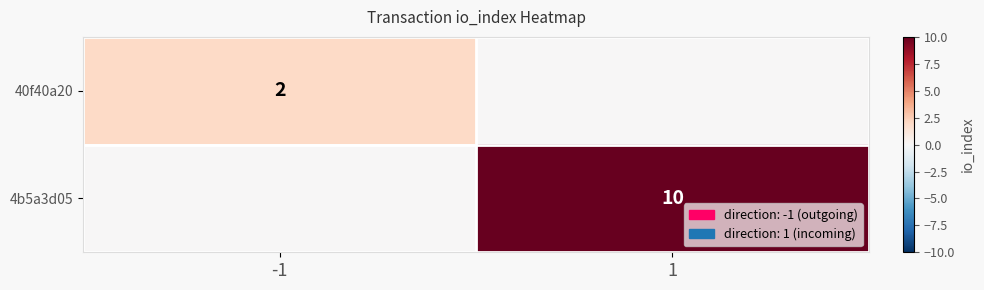

The 40f40a20 series shows 2 at -1. True or false?

True